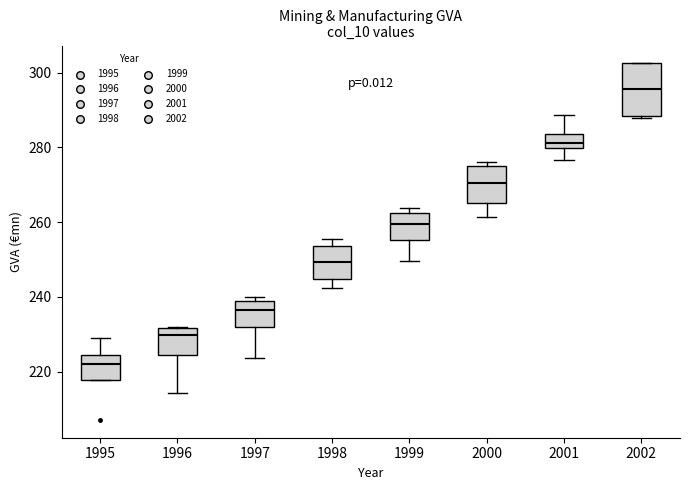

Which box's median line is the lowest?

1995